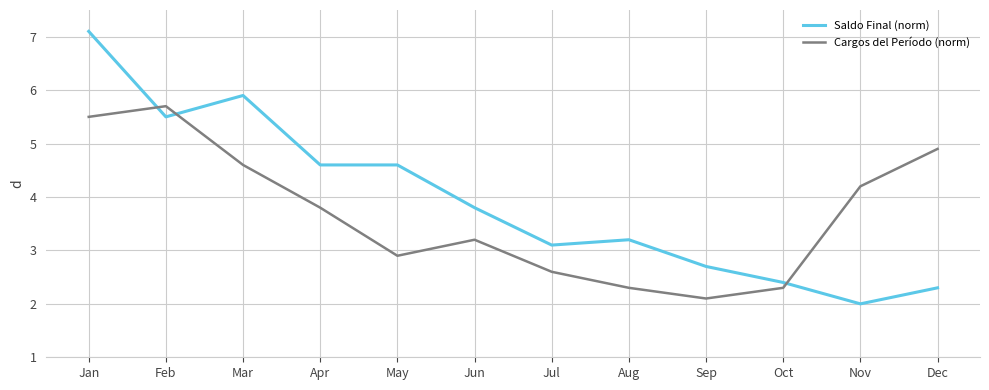

At how many categories does at least one series exceed 6?

1